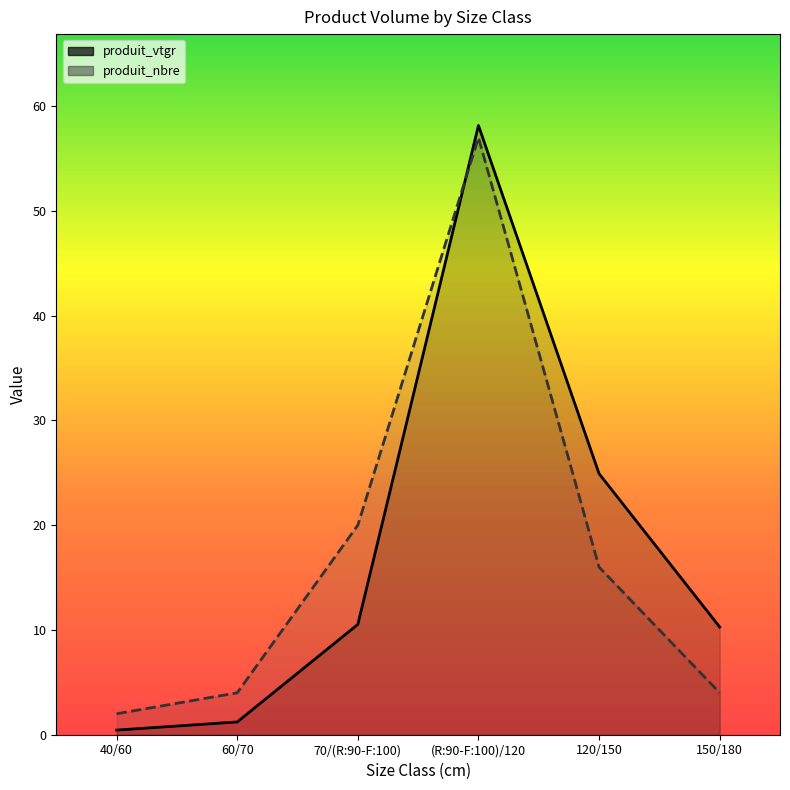

Does the chart display data point markers on the line(s)?

No